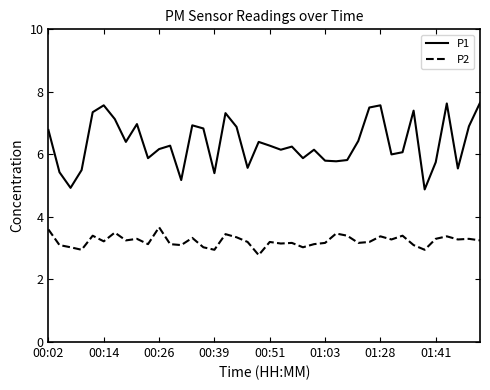

Which series has the largest total across all categories?

P1